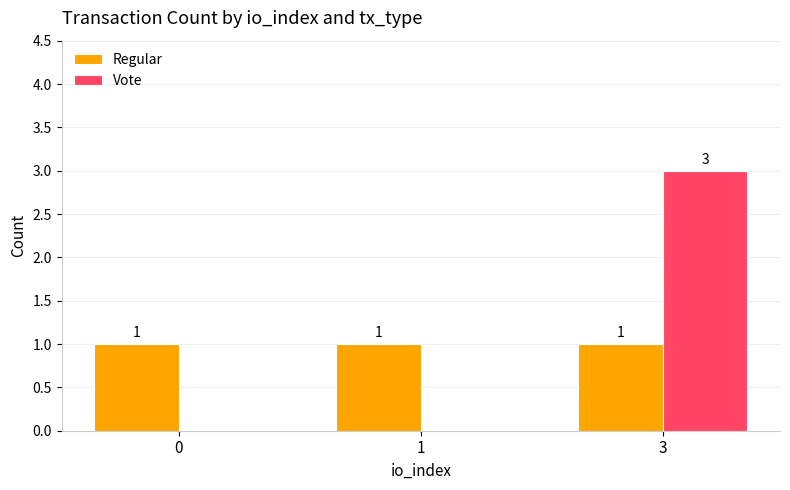

What are all the series names shown in the legend?

Regular, Vote